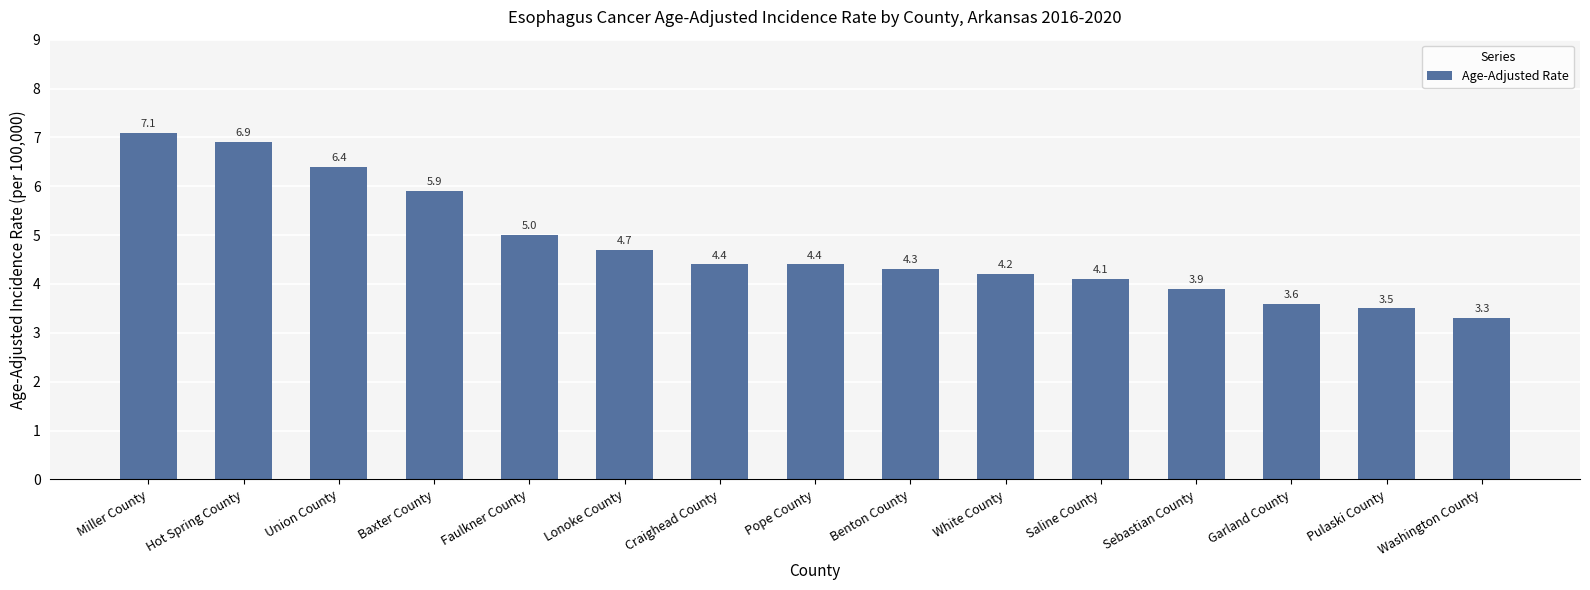

The value at White County is 4.2. True or false?

True